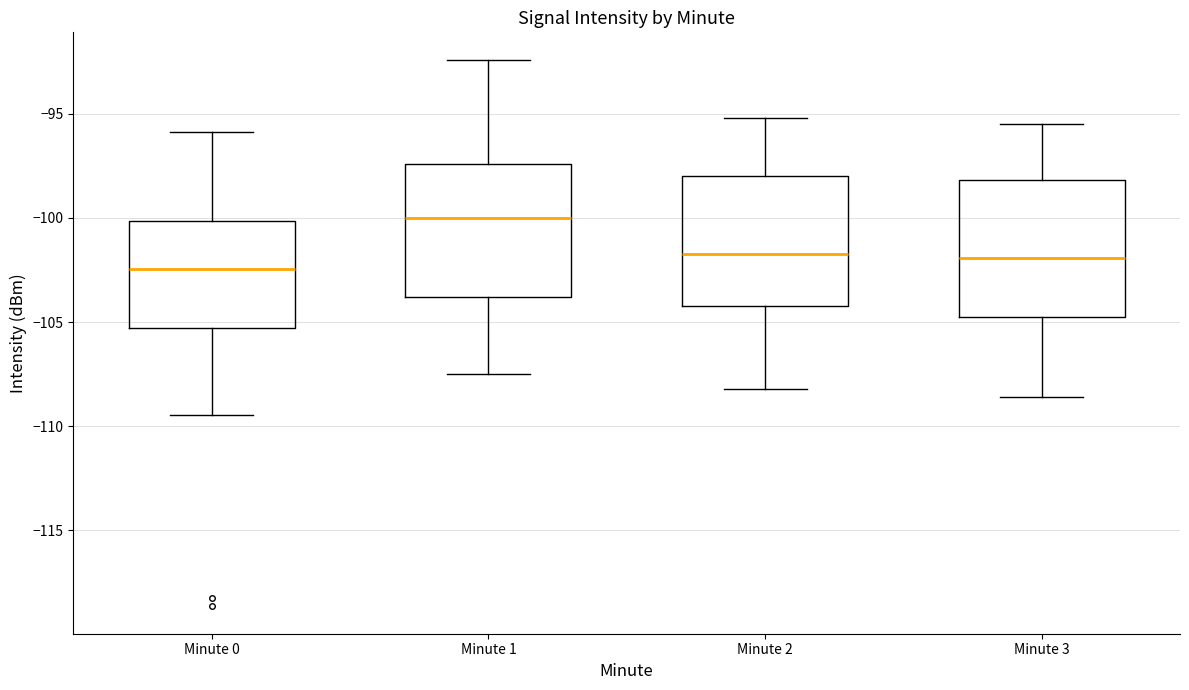

Reading left to right, transcribe this box plot: for each box, give where its median line is, the range the box spans, and where its two whiskers end, as read against the y-axis. The values are not printed on the chart, so give them approximately, as read against the axis.

Minute 0: median -102.5, box -105.5 to -100.0, whiskers -109.5 to -96.0
Minute 1: median -100.0, box -104.0 to -97.5, whiskers -107.5 to -92.5
Minute 2: median -101.5, box -104.0 to -98.0, whiskers -108.0 to -95.0
Minute 3: median -102.0, box -104.5 to -98.0, whiskers -108.5 to -95.5